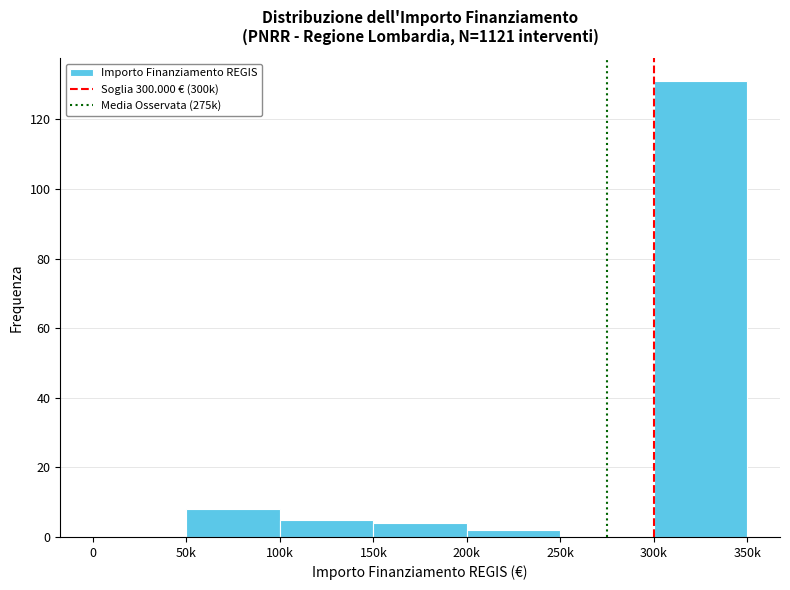

Reading left to right, extract all data points from this chart.

0=0	50k=8	100k=5	150k=4	200k=2	250k=0	300k=131